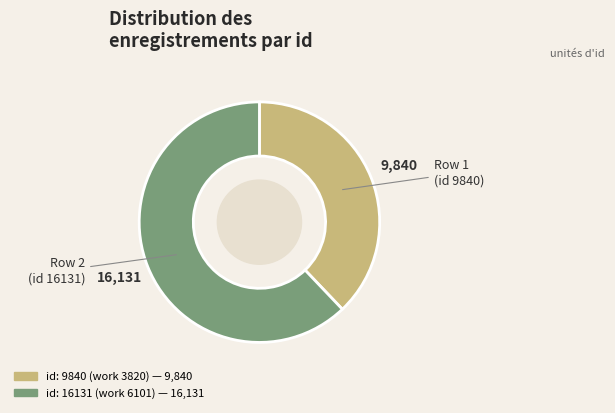

The id: 16131 (work 6101) slice represents 75% of the pie. True or false?

False